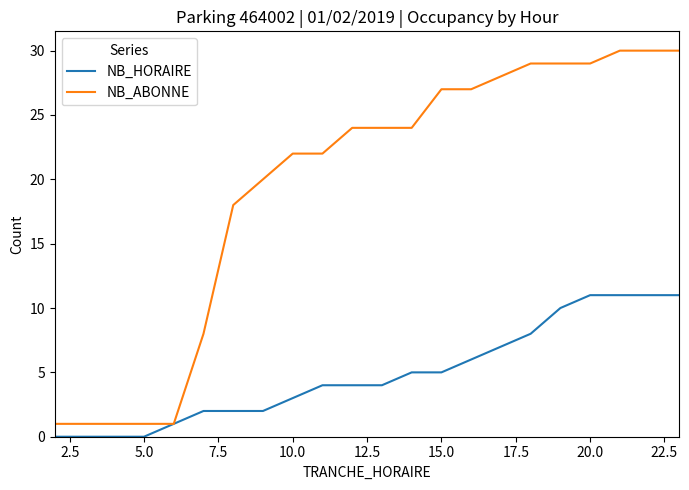

What is the greatest value displayed?

30